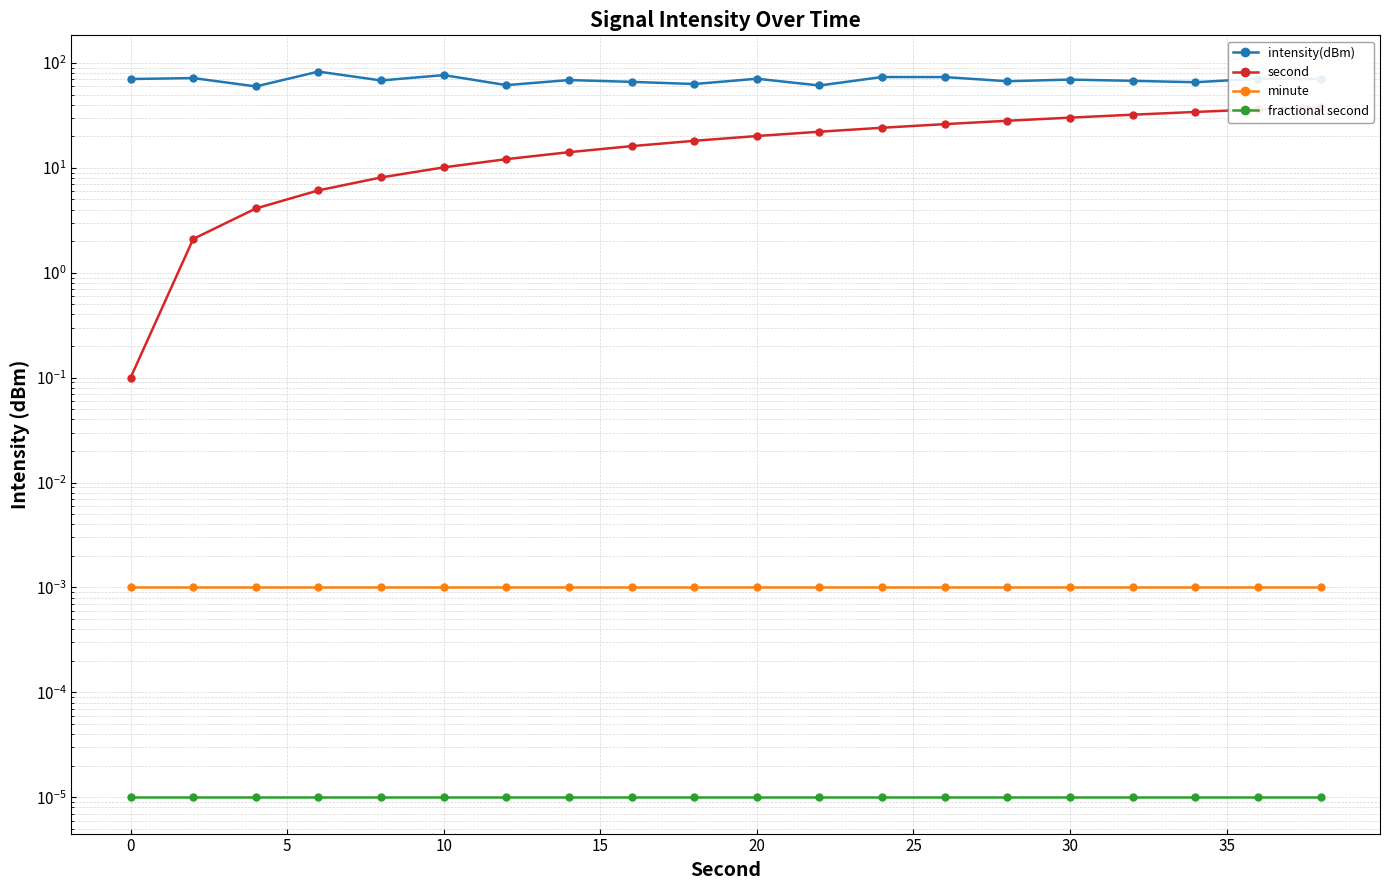

Is it true that intensity(dBm) equals 115.5 at 0?

False